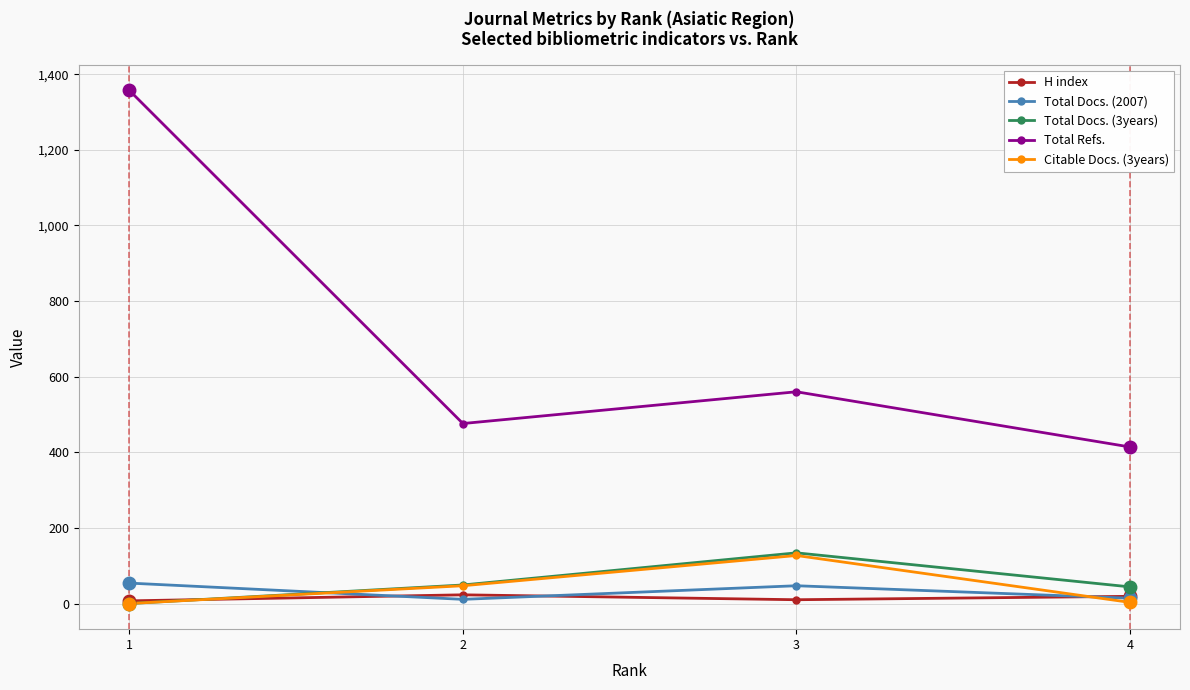

List the labels in order of Total Refs. value, largest first.

1, 3, 2, 4